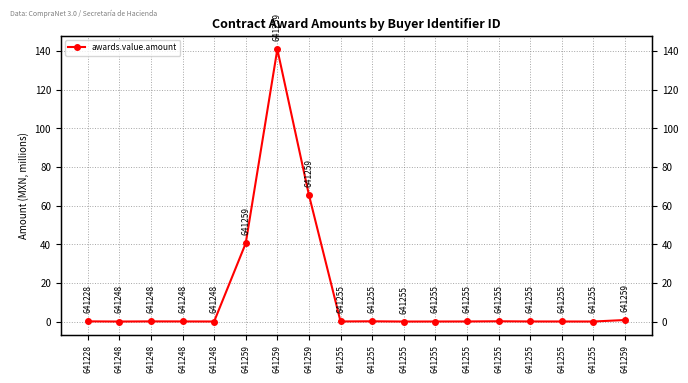

List the labels in order of value, largest first.

641259, 641259, 641259, 641259, 641255, 641255, 641228, 641248, 641248, 641255, 641255, 641255, 641255, 641255, 641248, 641255, 641248, 641255